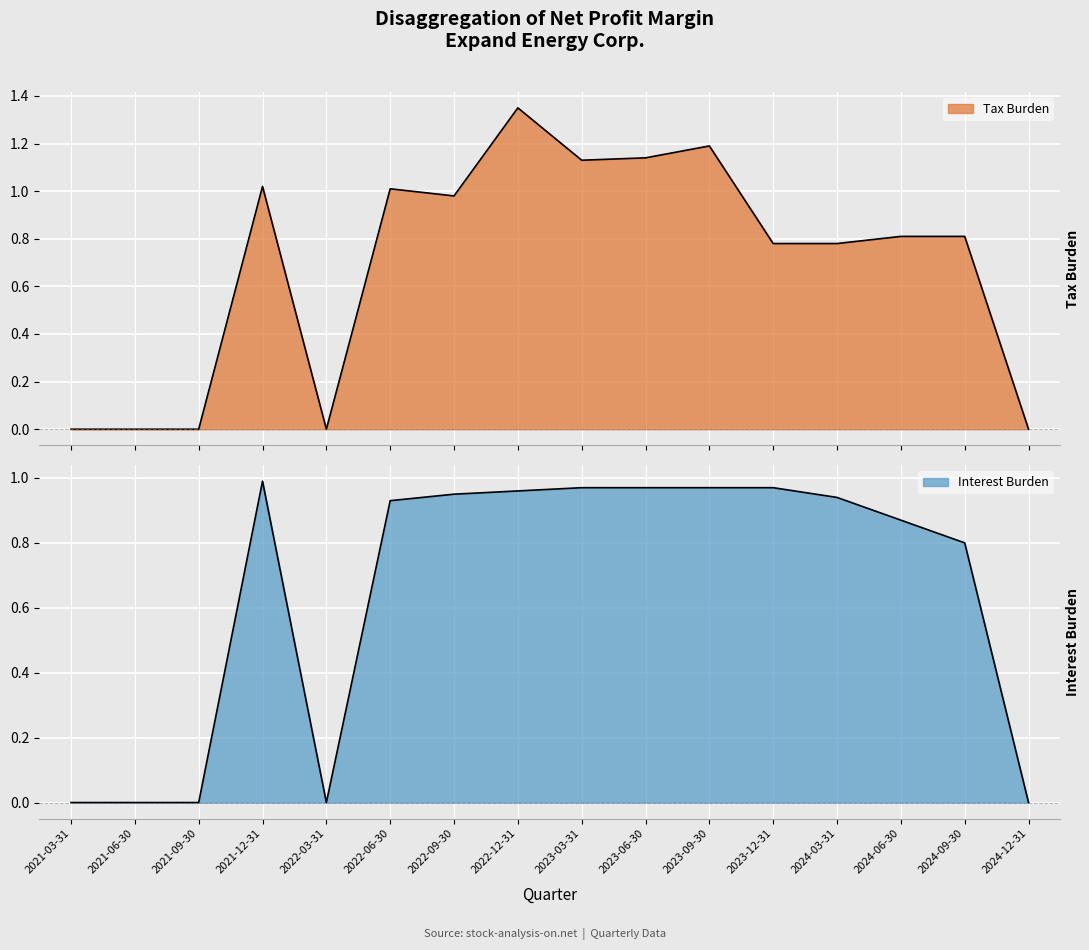

What position from the right is 2021-03-31?

16